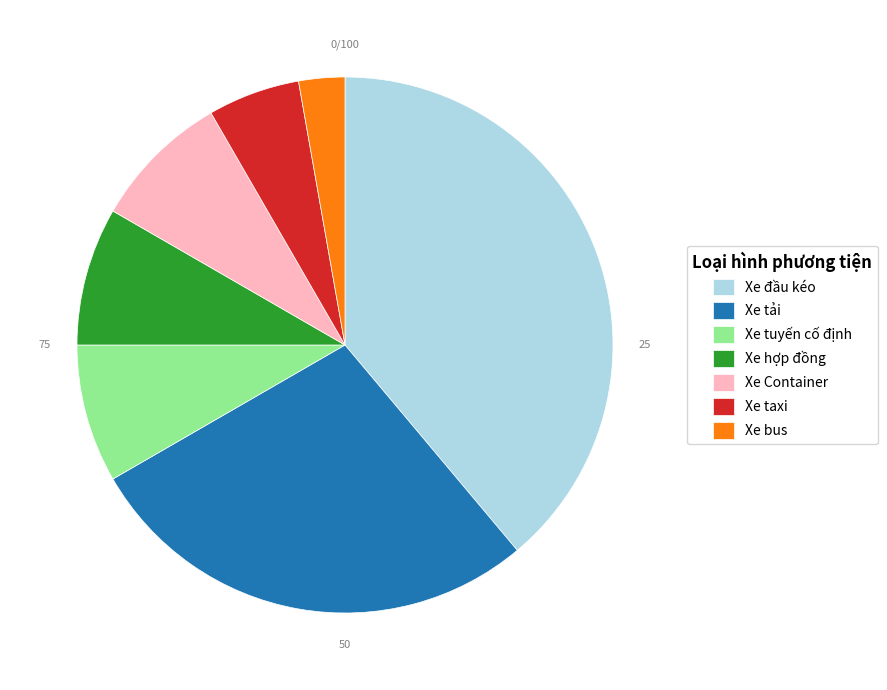

Is it true that Xe bus is 3% of the pie?

True